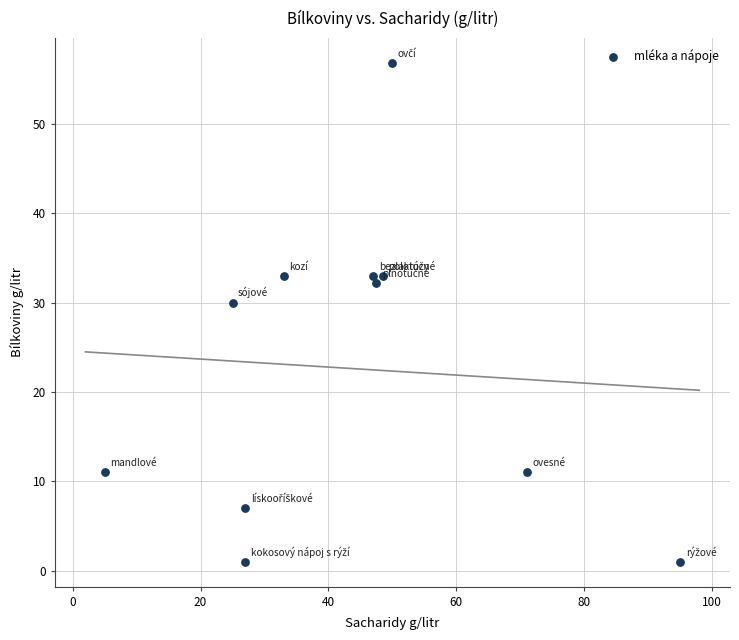

What is the range of X values (max minus min)?

90.0